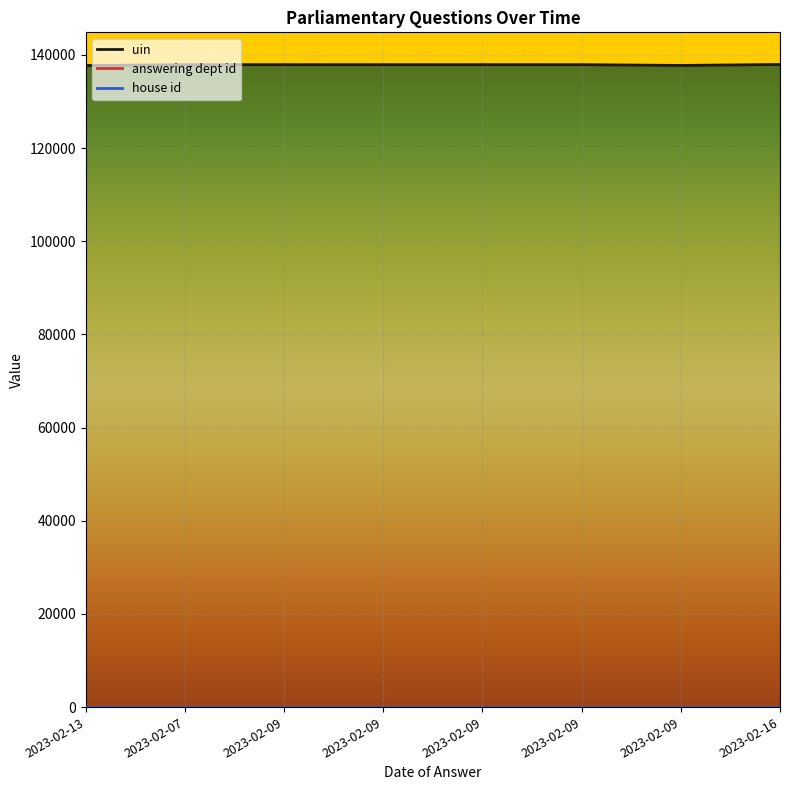

What is the minimum value for house id?

1